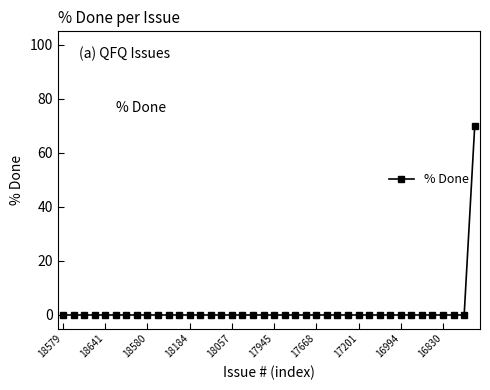

What is the difference between the maximum and minimum values?

70